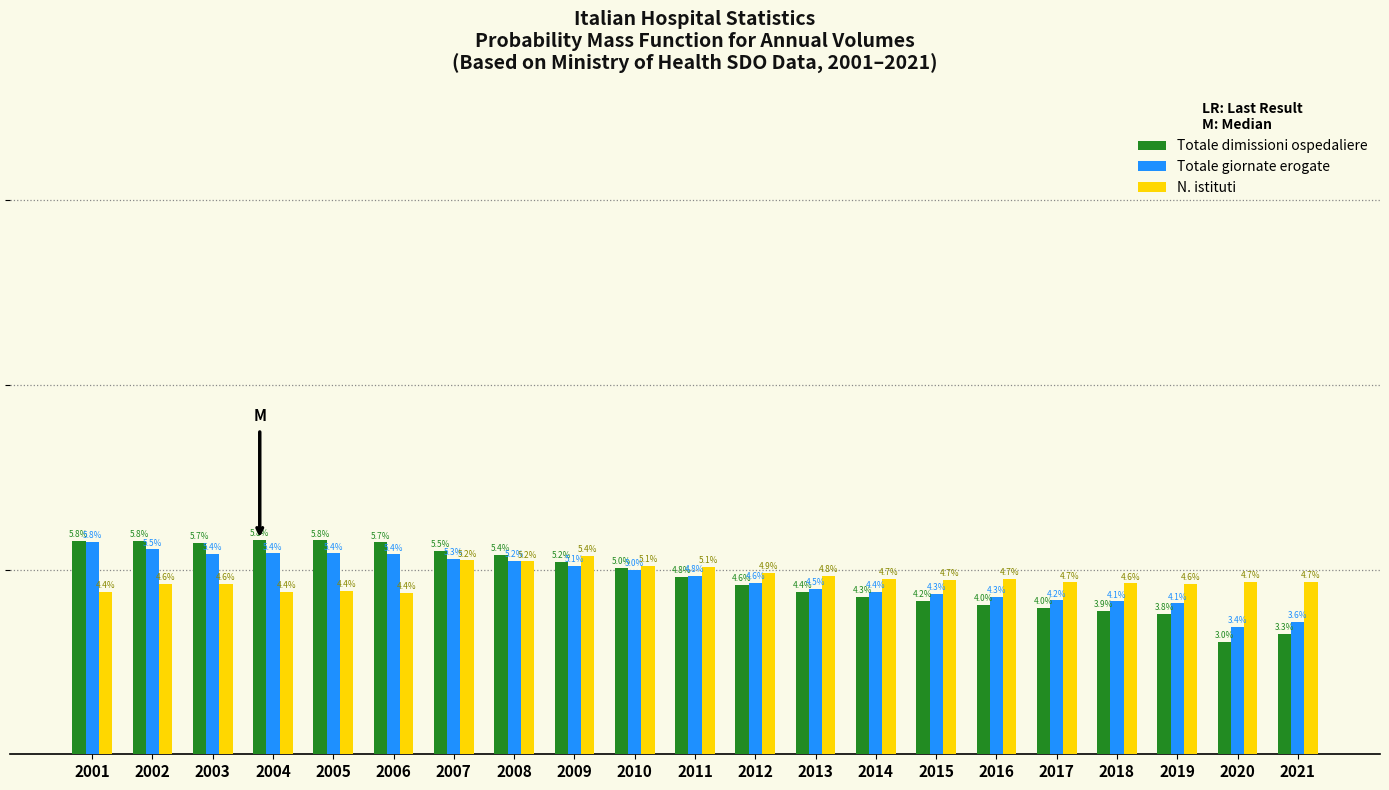

Is the value of Totale giornate erogate at 2011 greater than the value of Totale dimissioni ospedaliere at 2003?

No